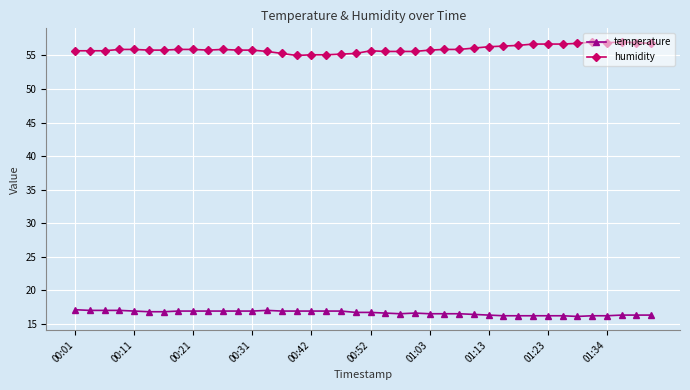

True or false: humidity has more than 0 points higher than both neighbors.

True